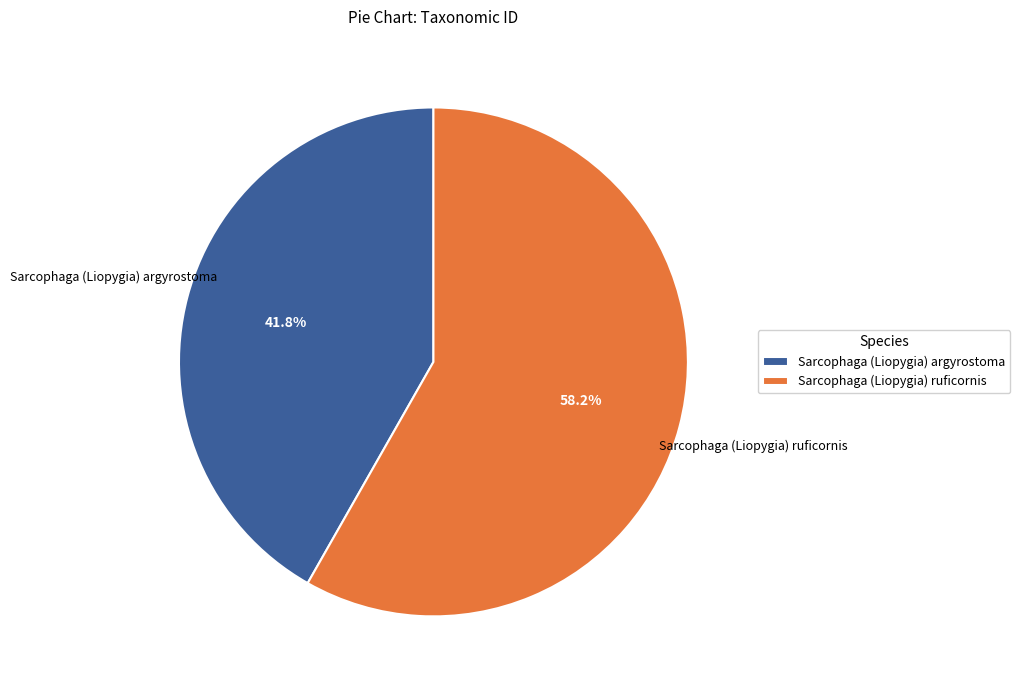

The Sarcophaga (Liopygia) argyrostoma slice represents 32% of the pie. True or false?

False